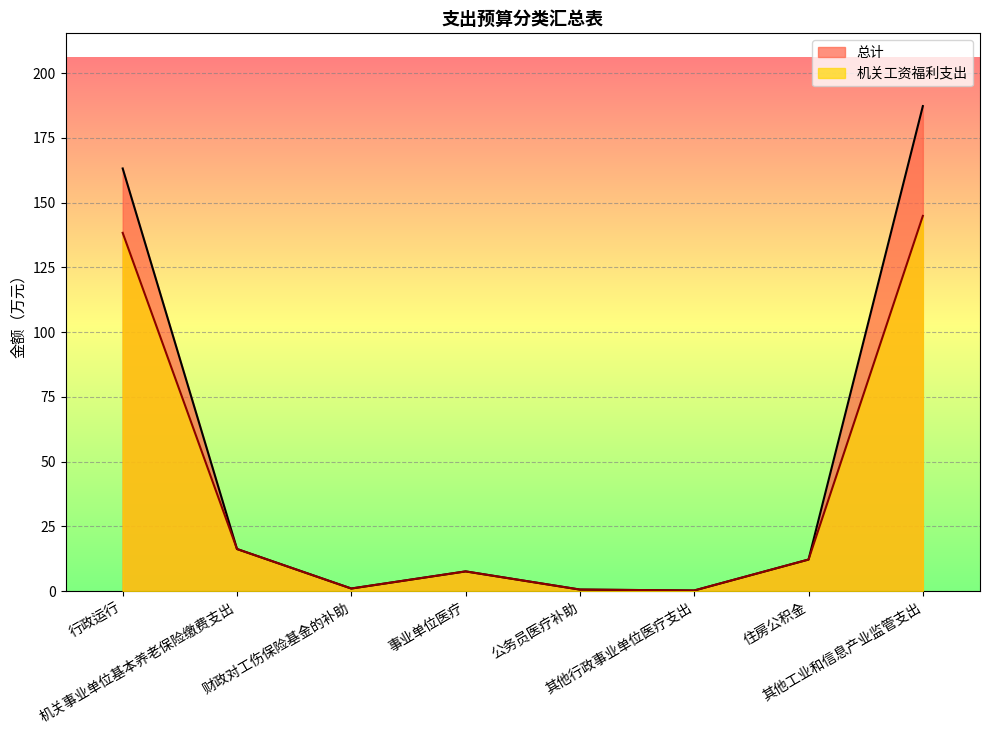

At which category does 机关工资福利支出 reach its first local valley?

财政对工伤保险基金的补助